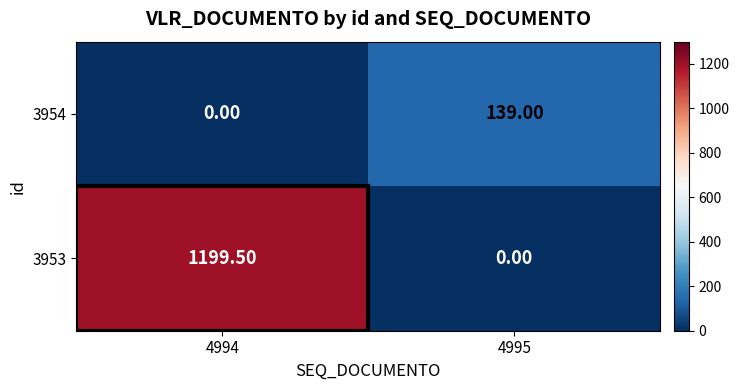

At which category is the sum across all series the highest?

4994